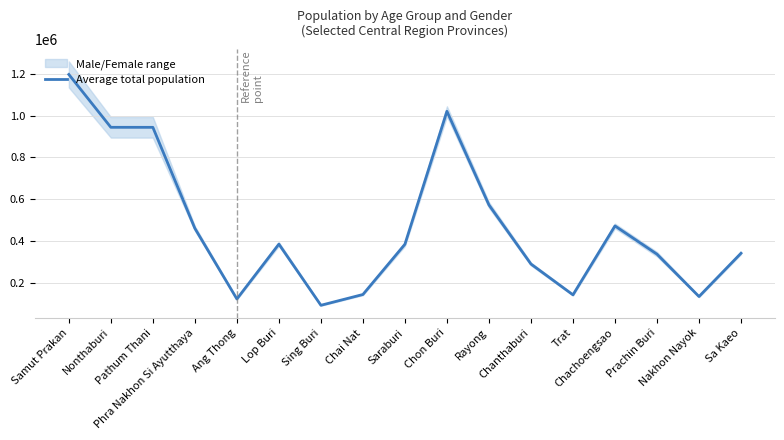

How many data points are less than 383836?

8